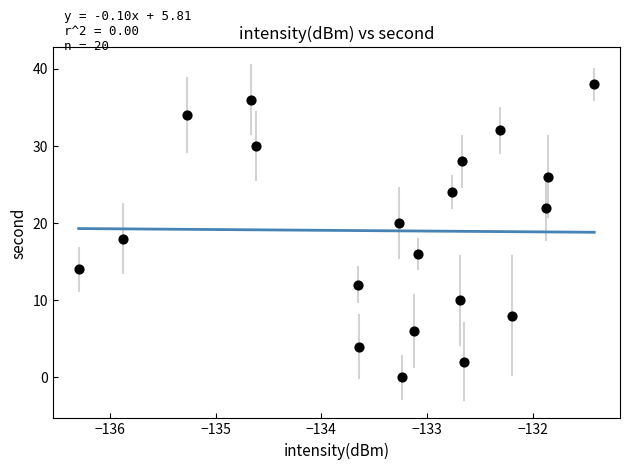

What is the range of Y values (max minus min)?

38